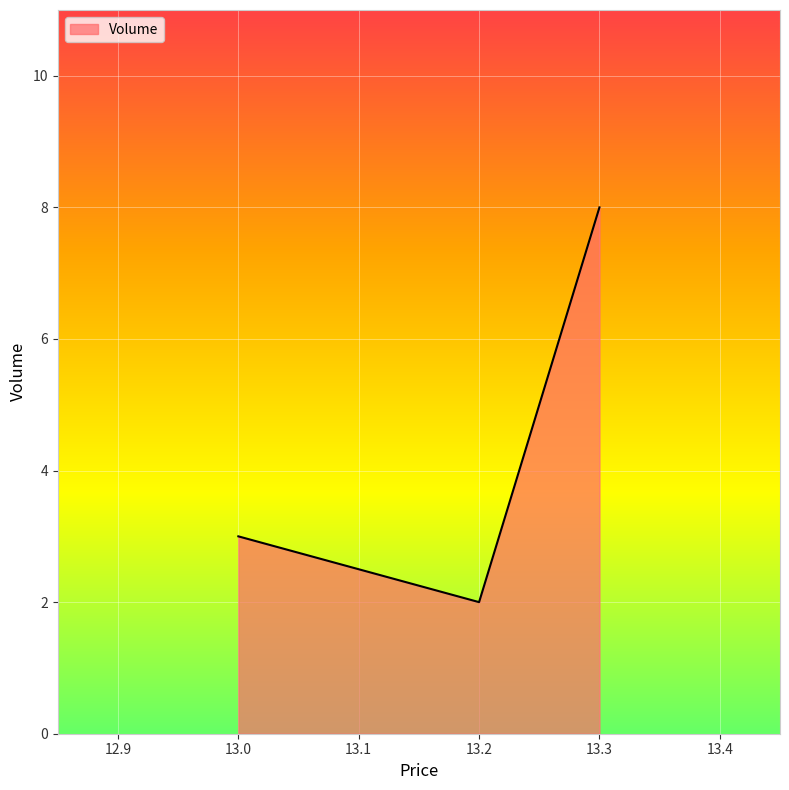

Where is the data nearest to the value 5?

13.0